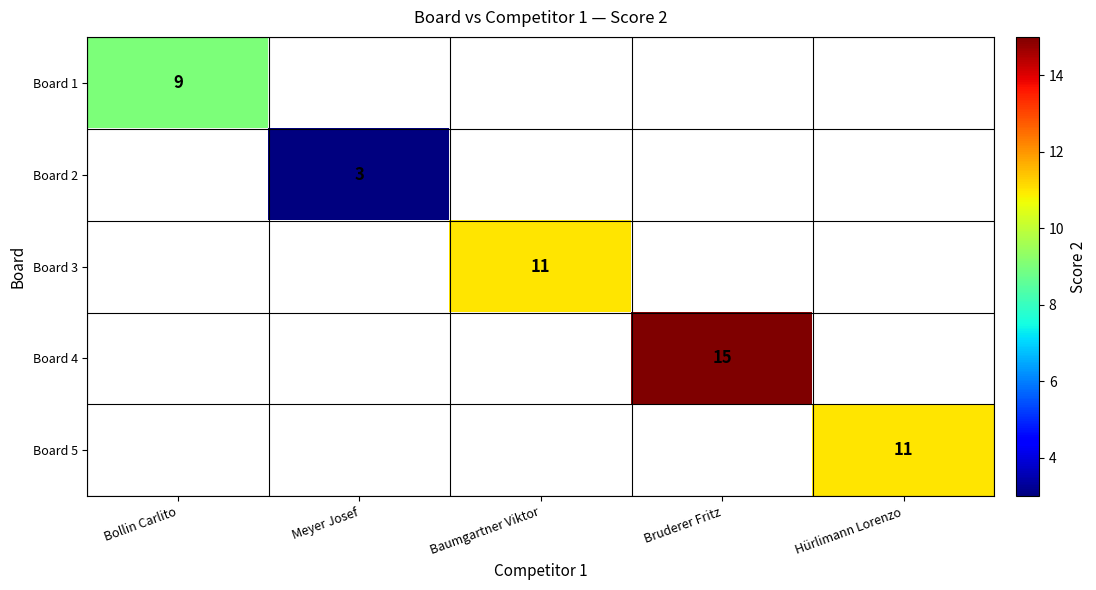

True or false: Board 3 has a value of 3 at Baumgartner Viktor.

False